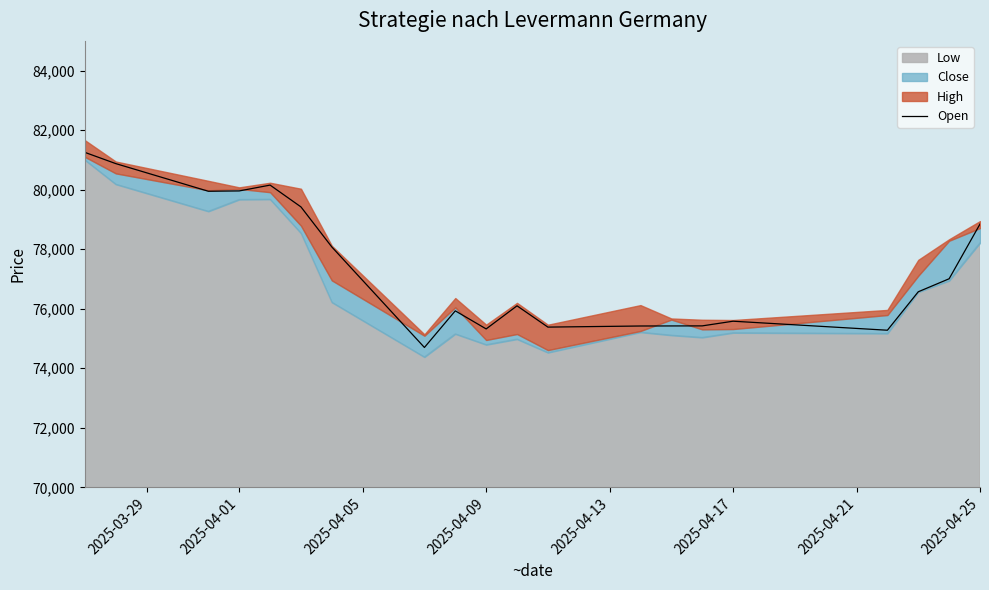

The value of Open at 2025-04-25 is 78847. True or false?

True